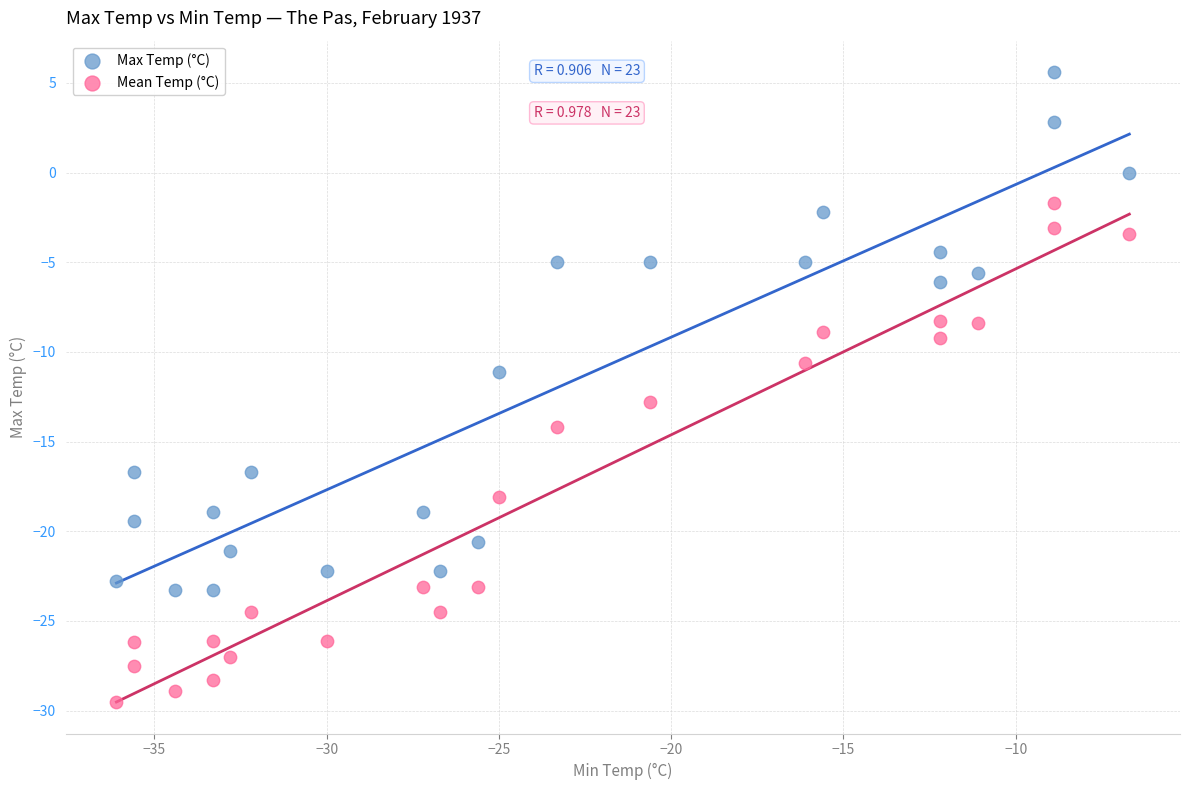

Across all data points, what is the range of Y values (max minus min)?

35.1